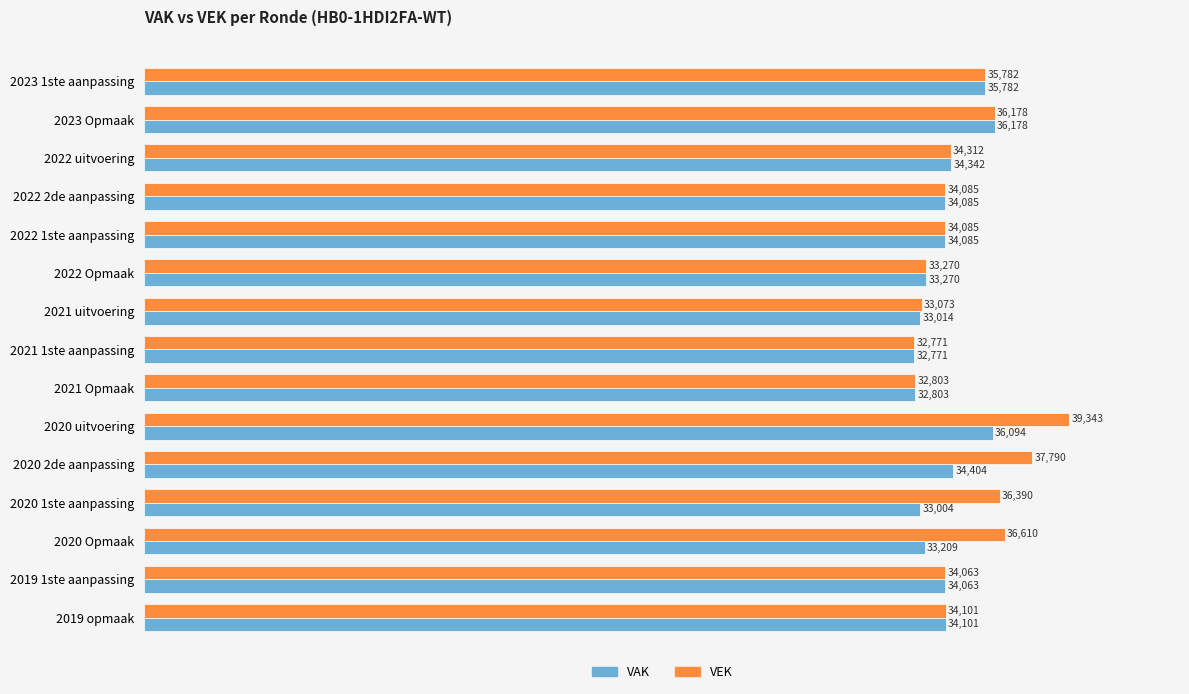

At which label is VEK closest to 36057?

2023 Opmaak